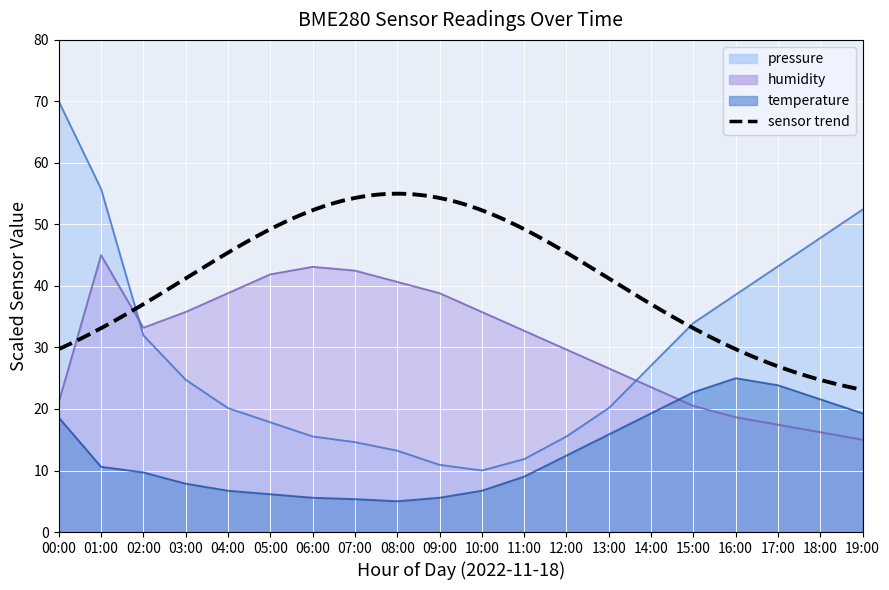

How many times do temperature and humidity cross each other?

1